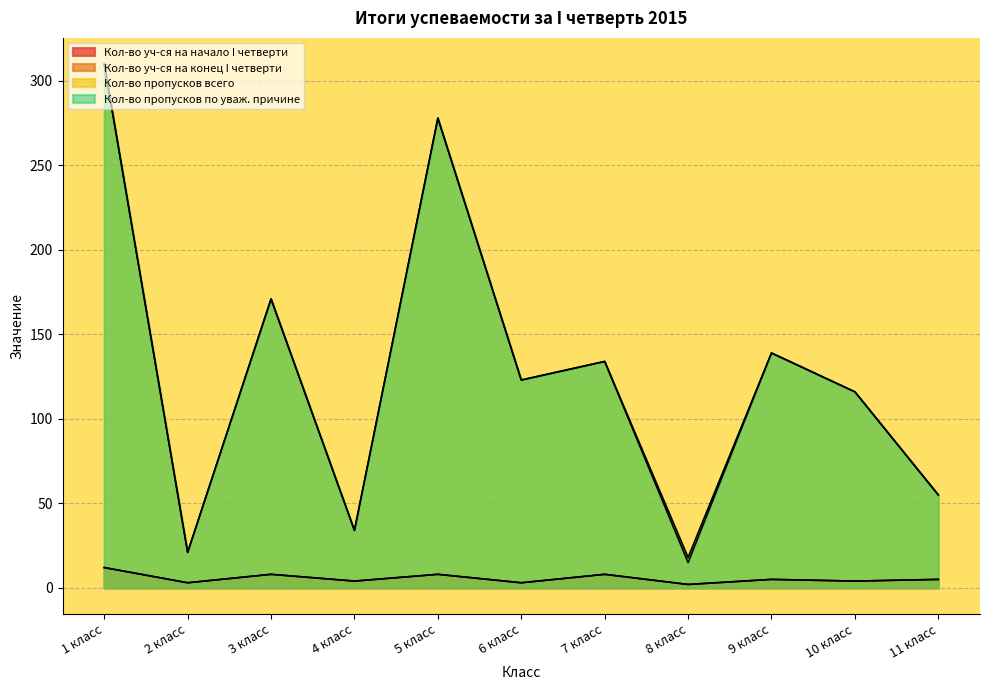

What is the label of the 2nd point from the right?

10 класс